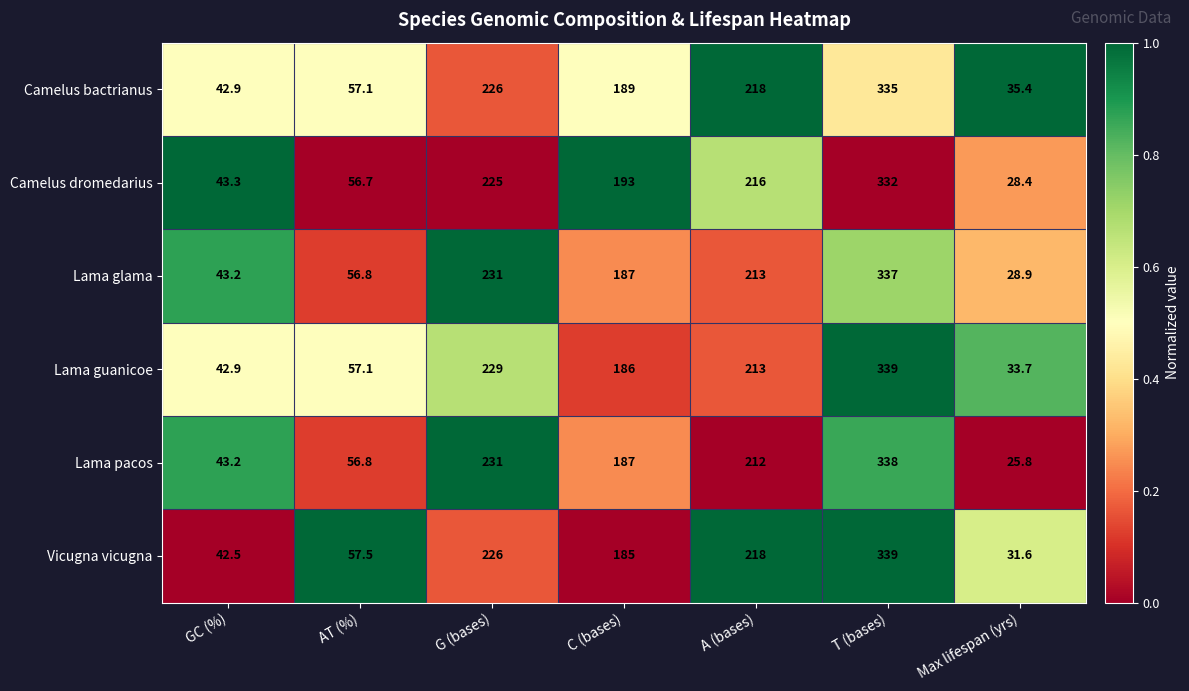

What is the maximum value shown in the chart?

339.0